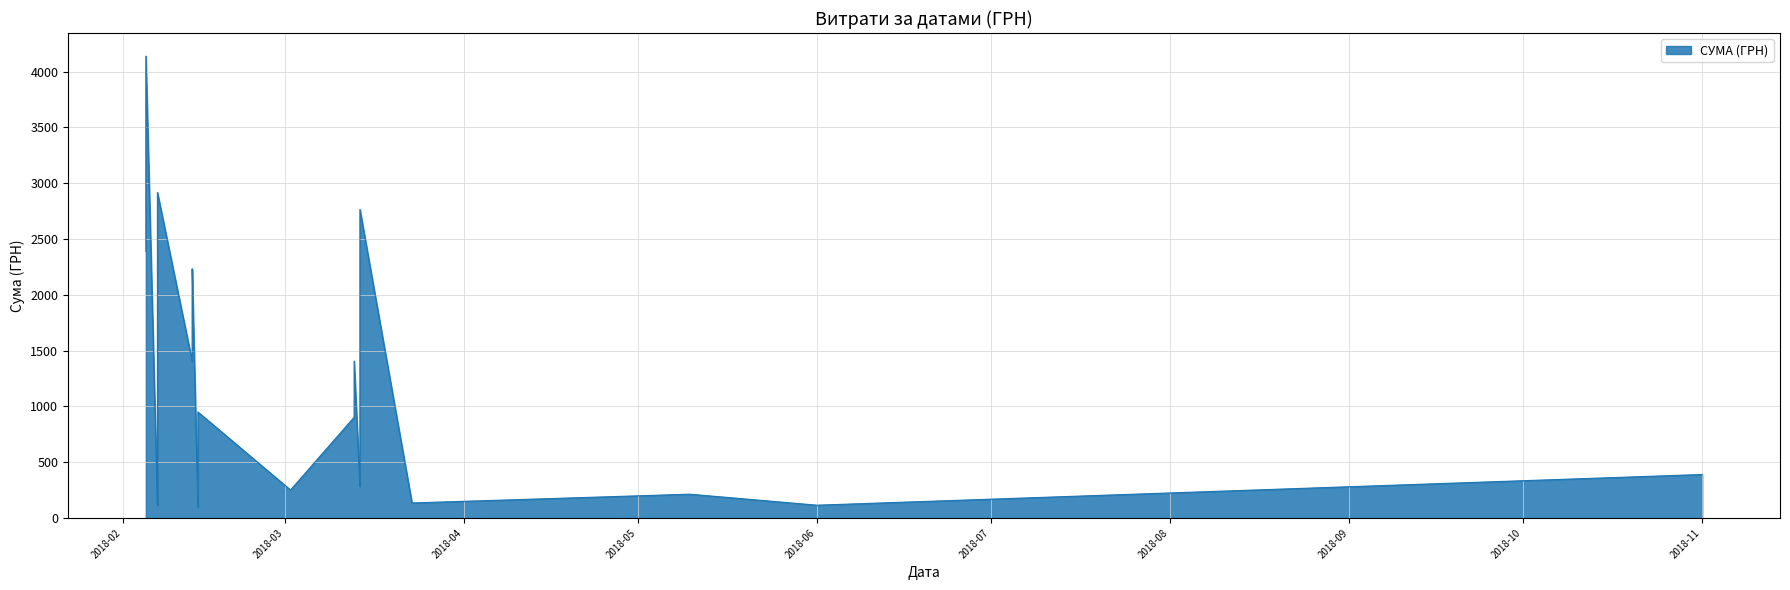

True or false: the data has more than 2 interior local peaks.

True